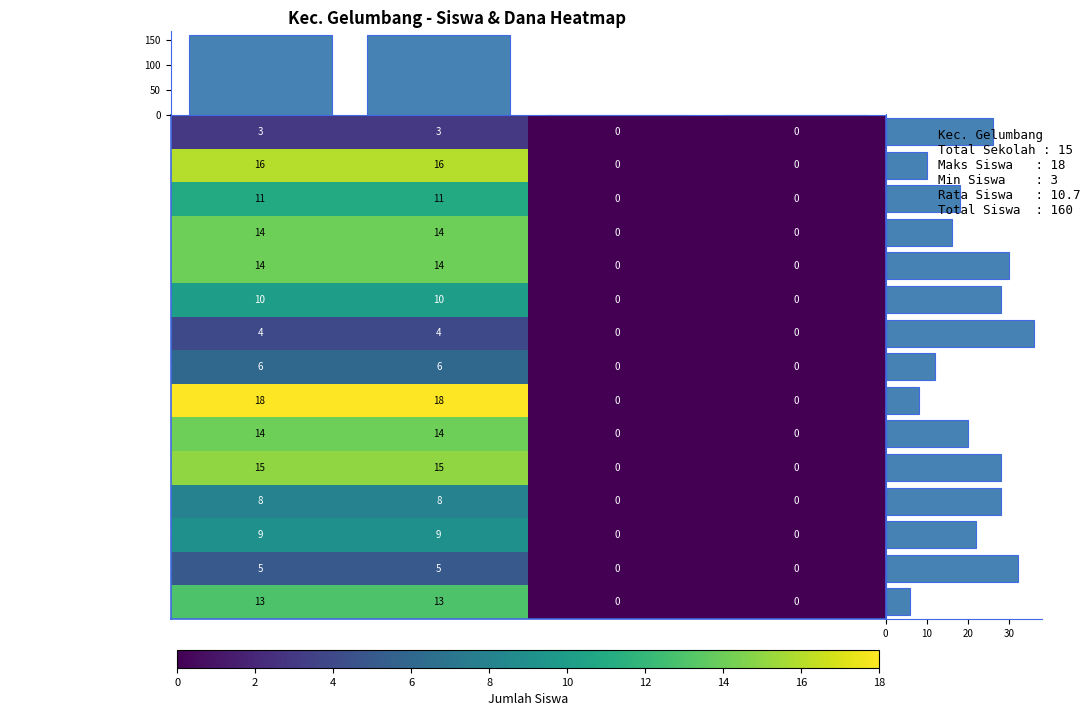

Count the SDN 20 GELUMBANG values in the range 0 to 13.

4